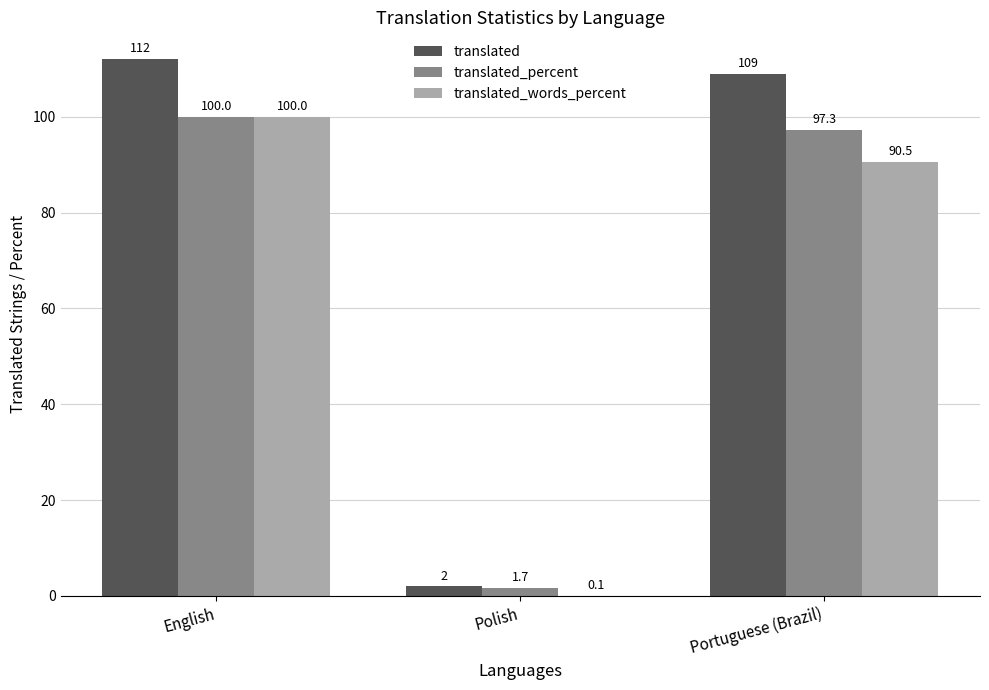

At which category is the sum across all series the highest?

English